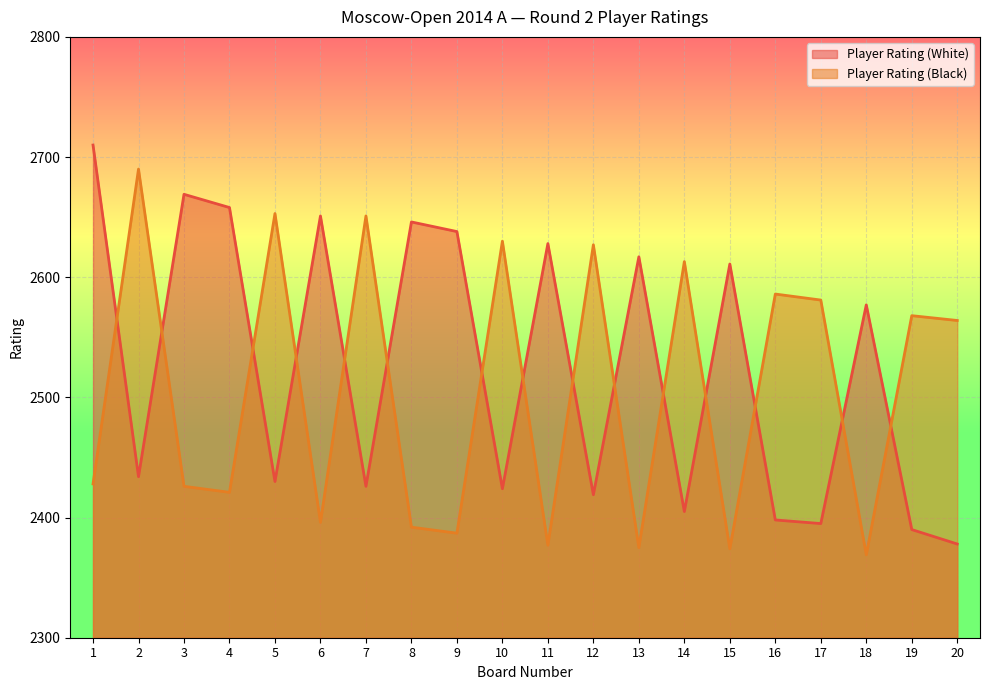

How many values in the Player Rating (White) series exceed 2577?

9